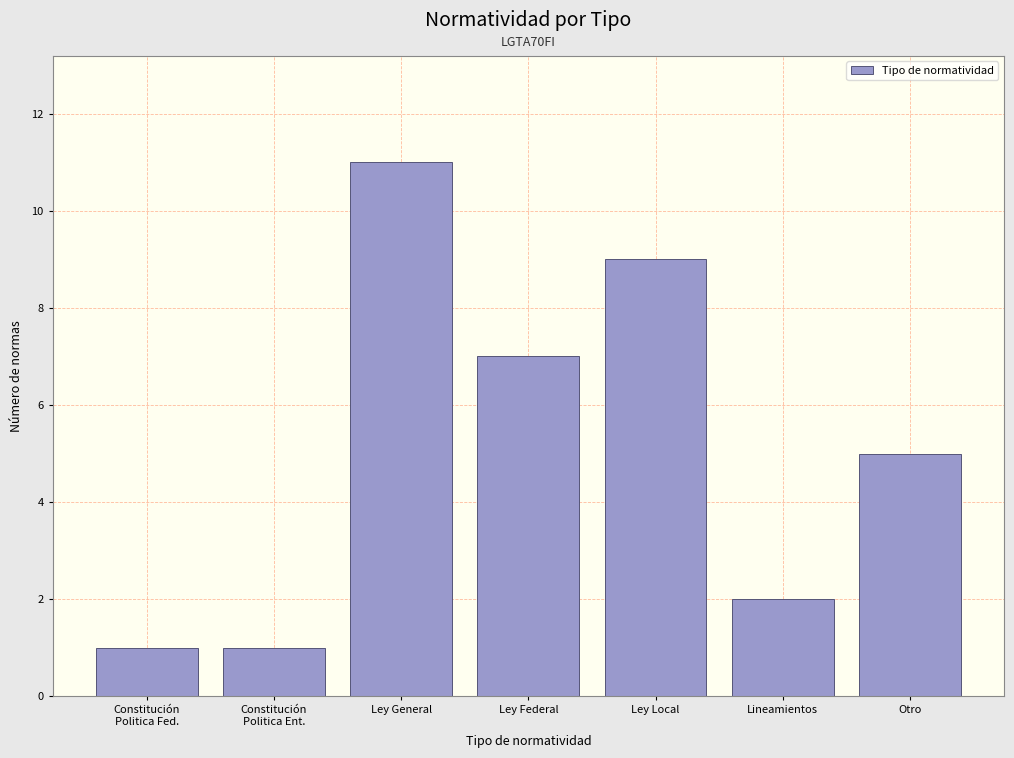

Reading left to right, what are all the values shown in this chart?

1	1	11	7	9	2	5